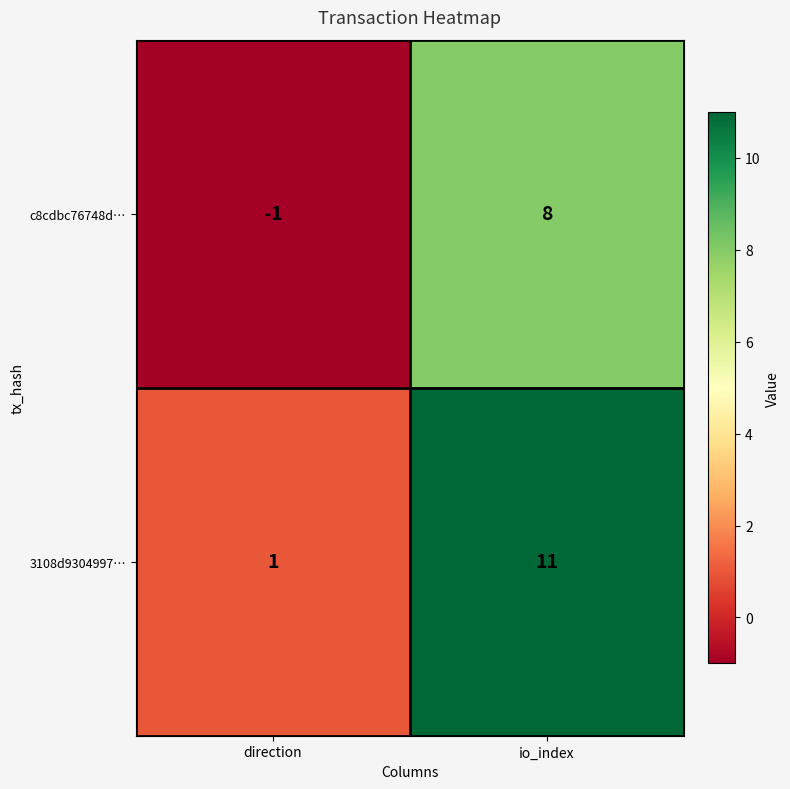

At how many categories does at least one series exceed 10?

1